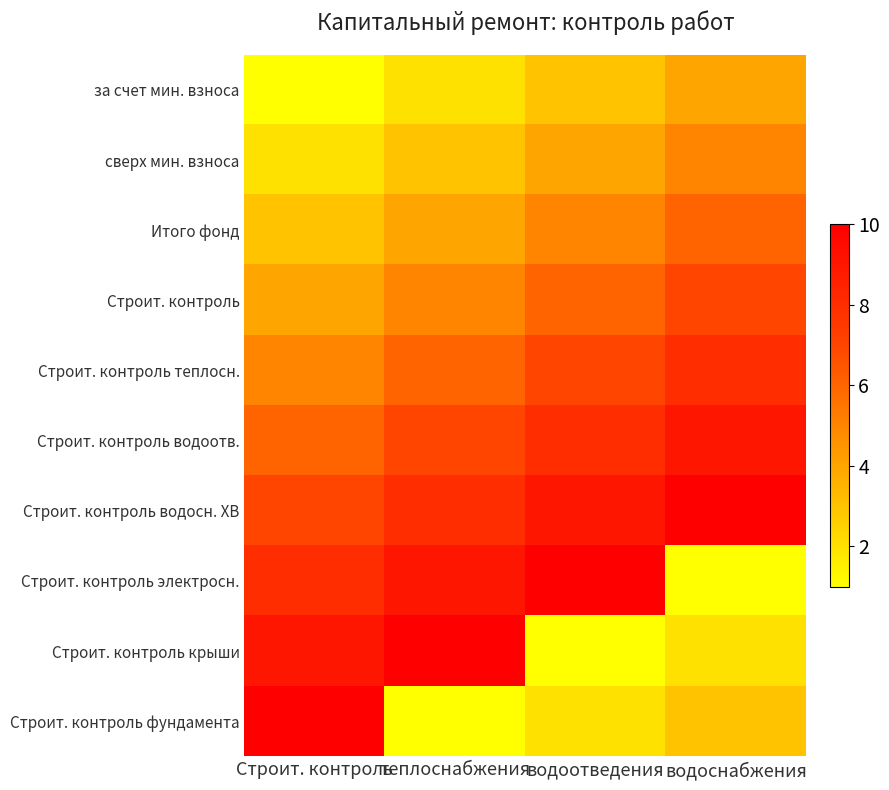

What is the minimum value shown in the chart?

1